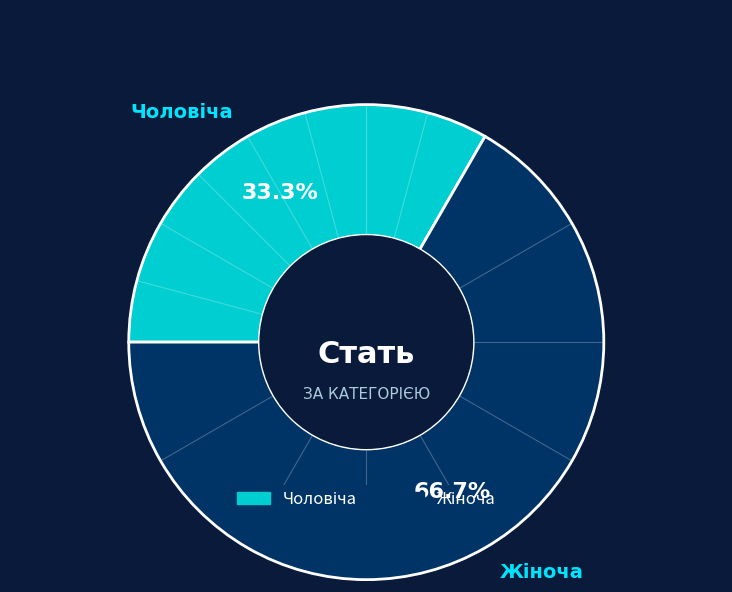

Is there a majority slice in this chart?

Yes